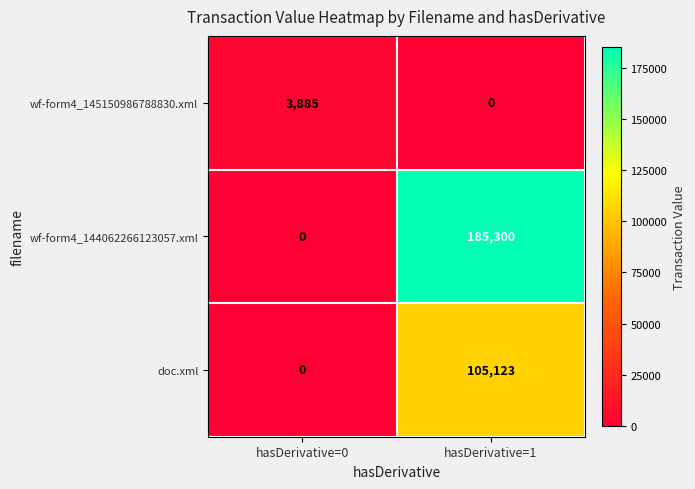

At which label is wf-form4_145150986788830.xml closest to 1942?

hasDerivative=1